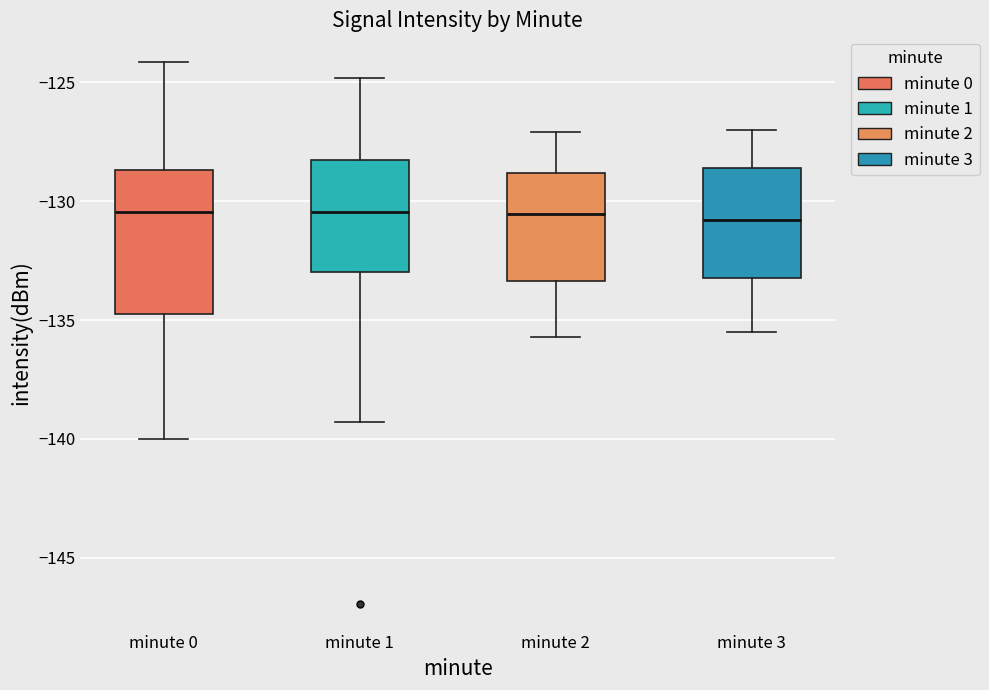

Which box is the tallest, from its lower edge to its upper edge?

minute 0